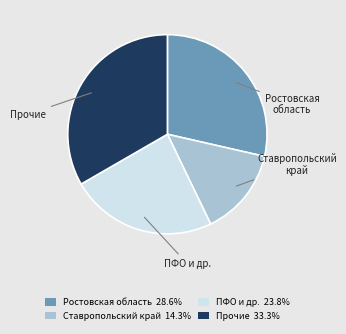

Does Ставропольский край account for over 50% of the chart?

No